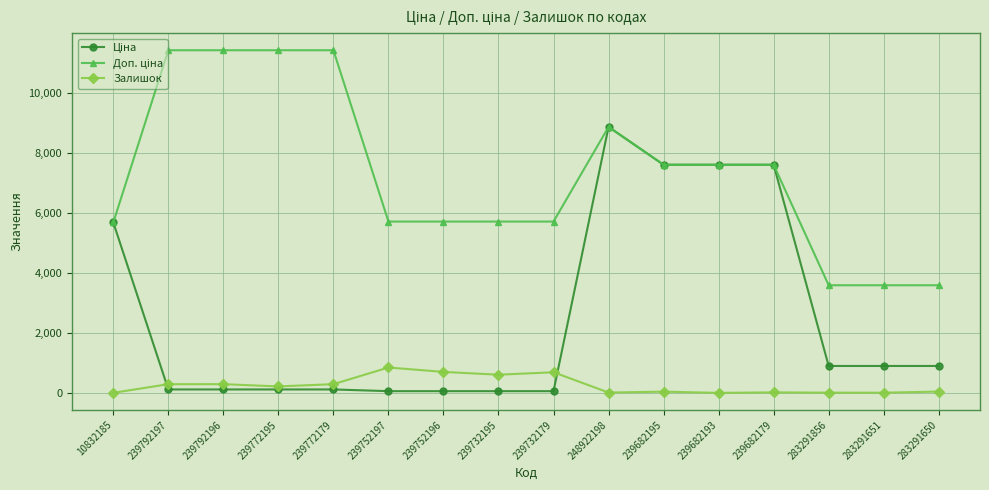

The value of Залишок at 239792197 is 289.0. True or false?

True